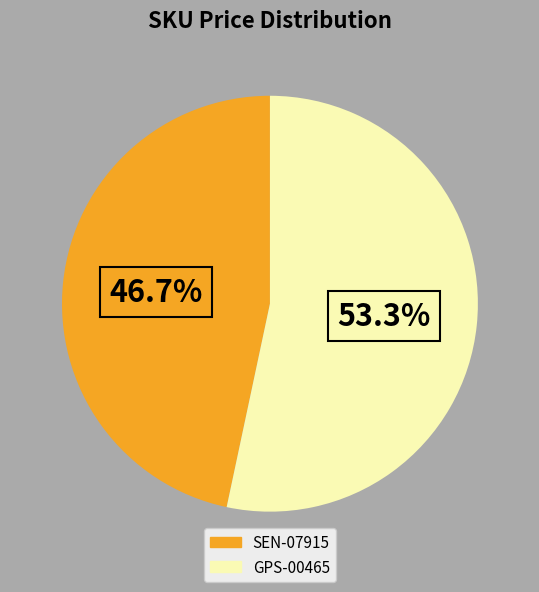

Rank the categories by value from highest to lowest.

GPS-00465, SEN-07915